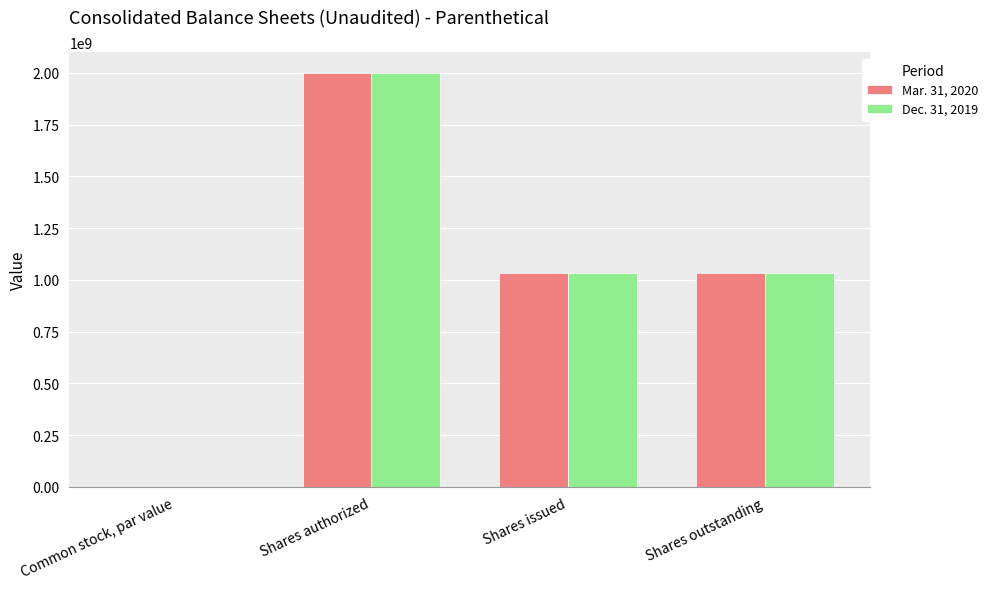

How many data points does each series have?

4